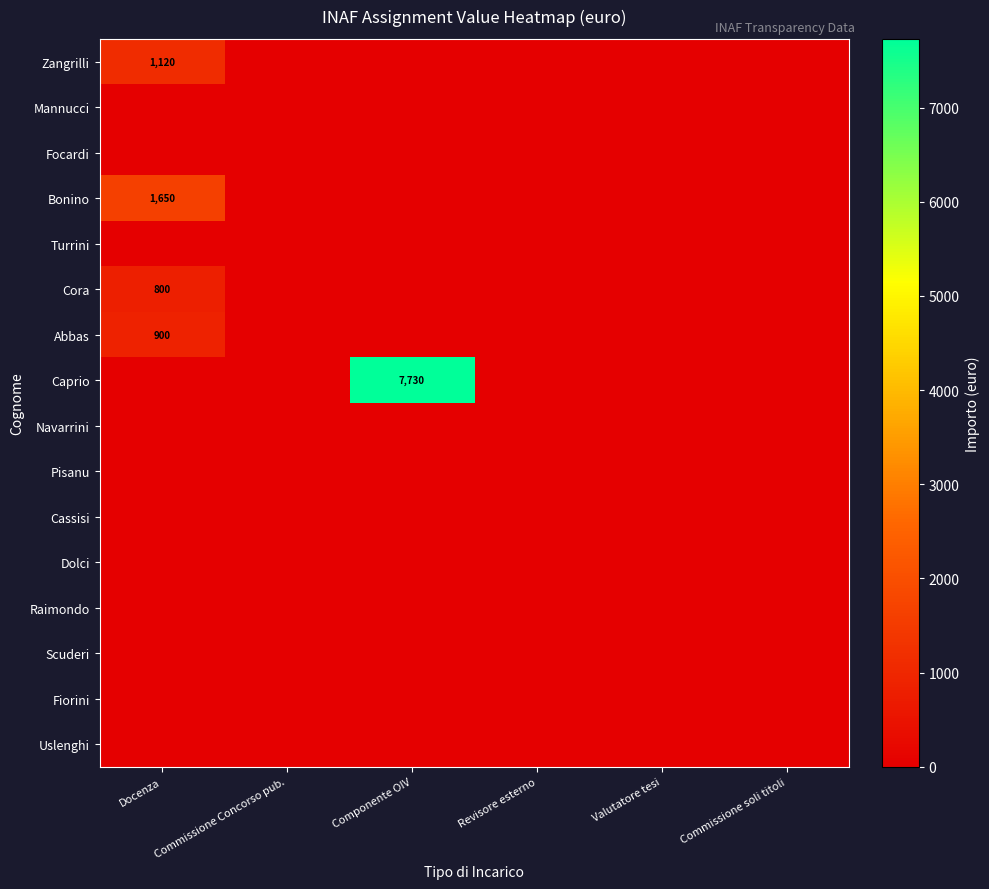

What is the greatest value displayed?

7730